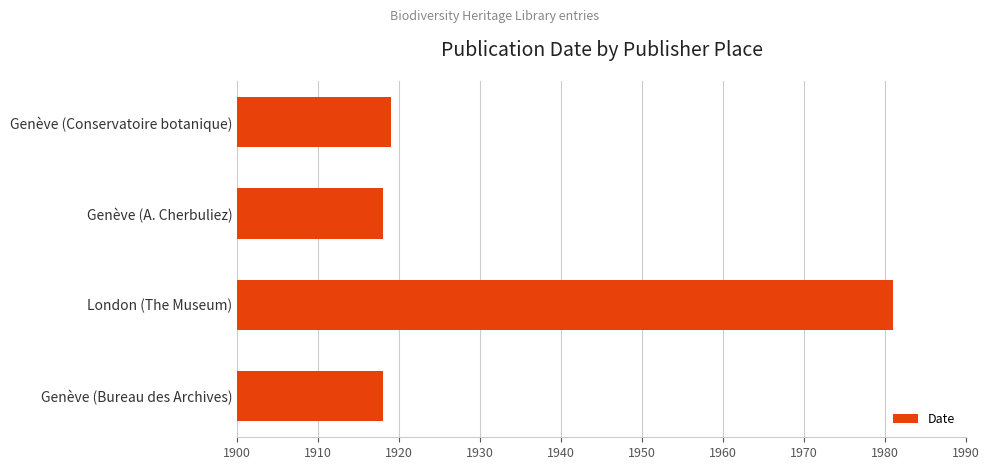

Reading top to bottom, transcribe all the data shown in this chart.

1919	1918	1981	1918